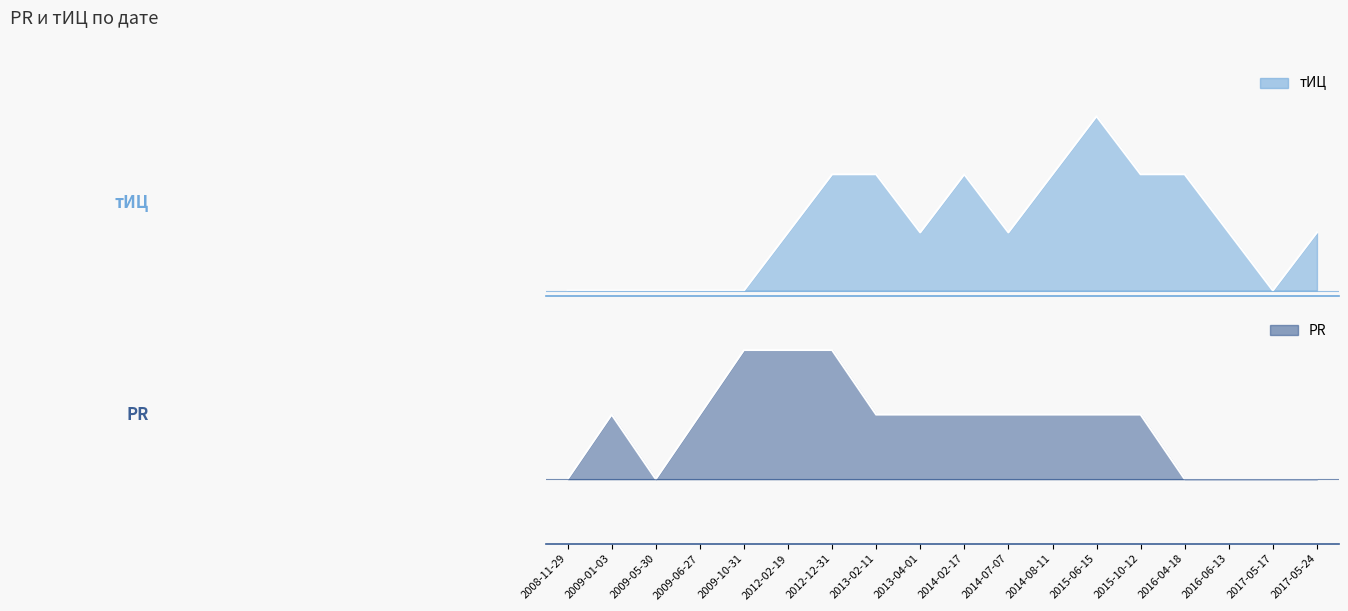

The value of тИЦ at 2015-10-12 is 35. True or false?

False